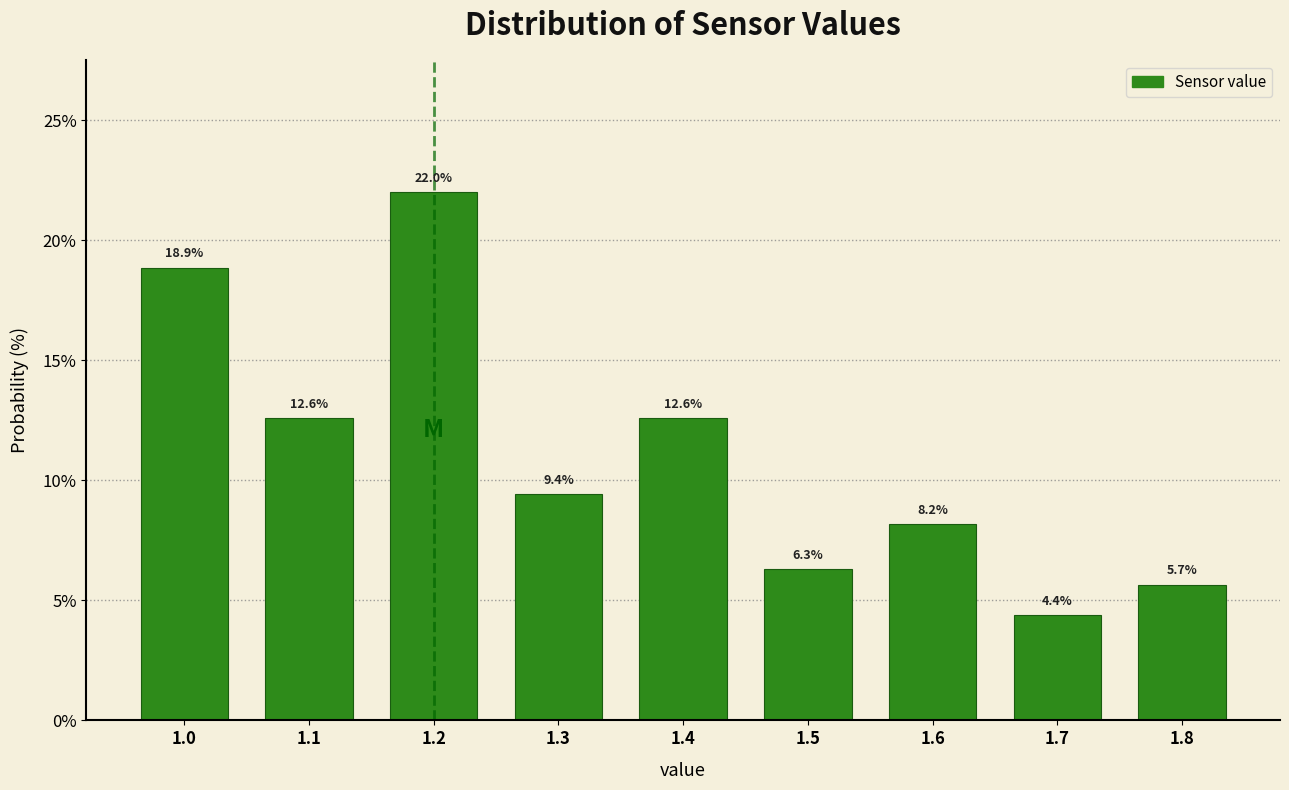

What is the height of the bar covering 1.15 to 1.25 on the x-axis?

22.0